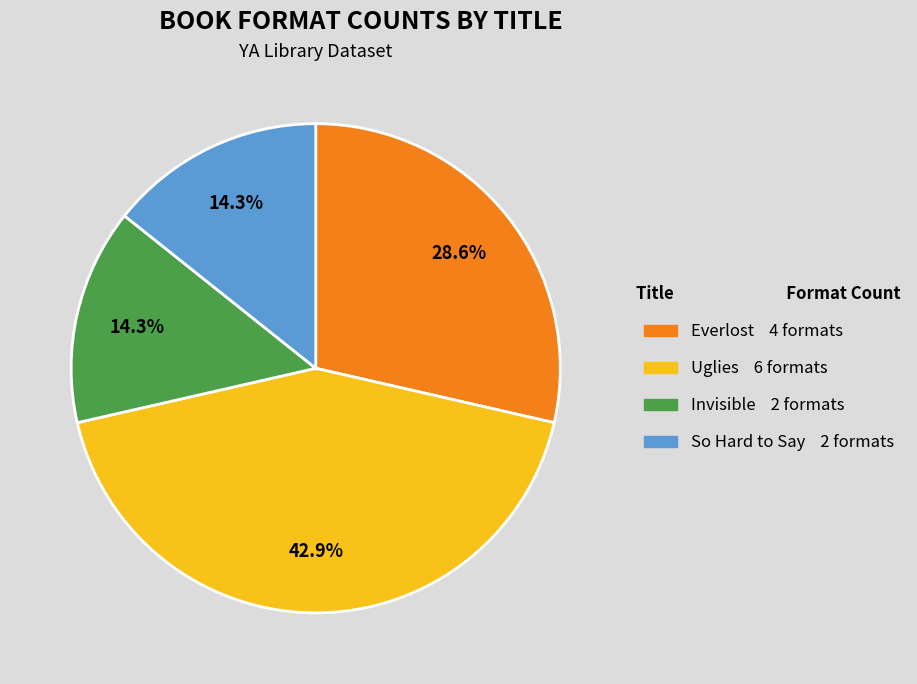

The Everlost slice represents 19% of the pie. True or false?

False